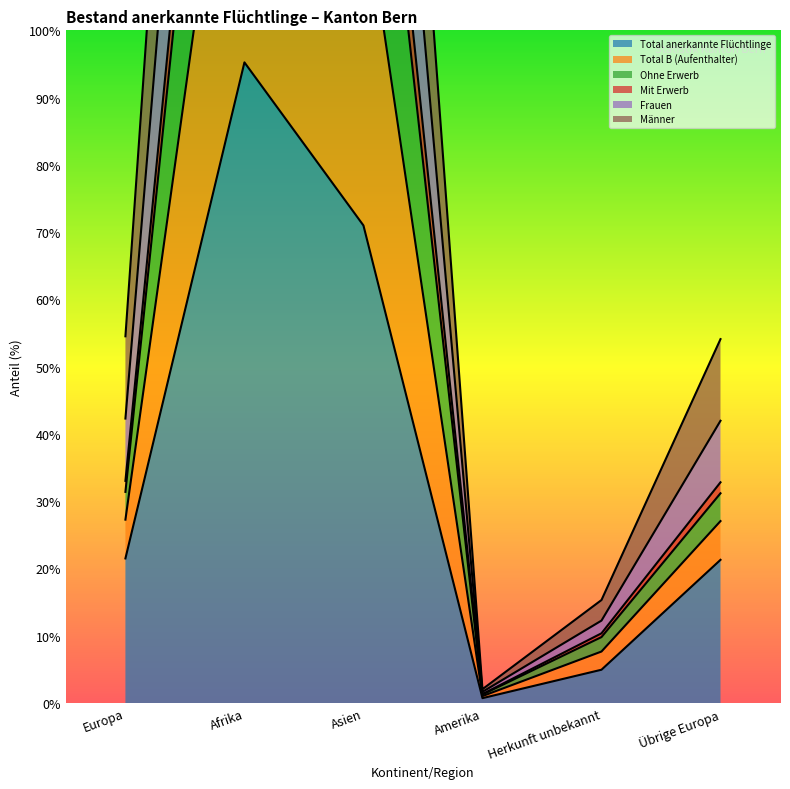

The Ohne Erwerb series shows 240 at Herkunft unbekannt. True or false?

False